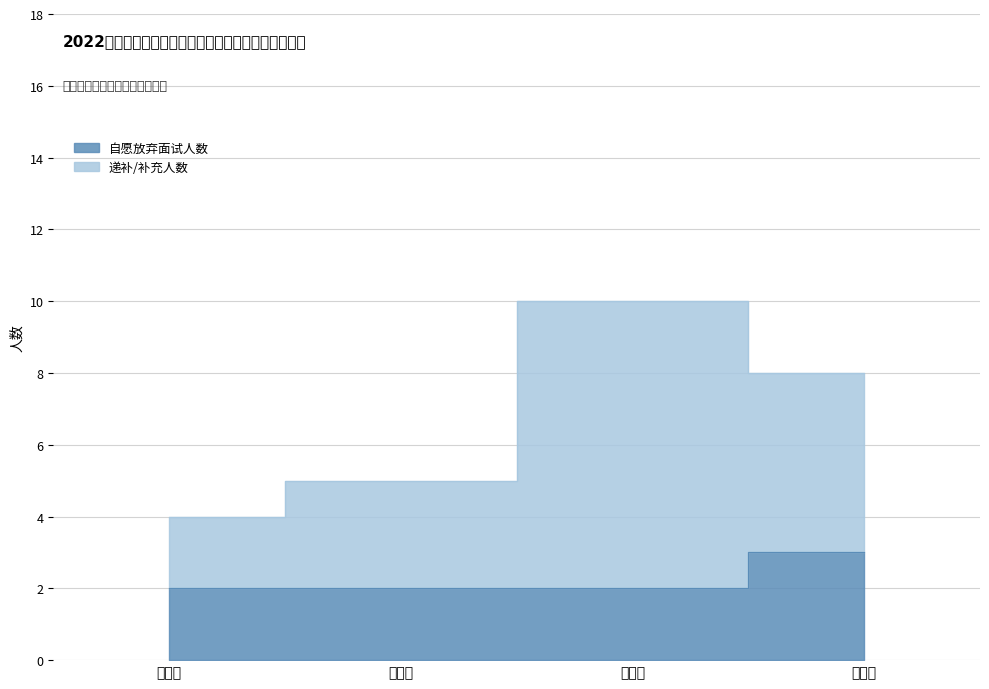

Reading left to right, extract all data points from this chart.

自愿放弃面试人数: 港北区=2	港南区=2	桂平市=2	平南县=3
递补/补充人数: 港北区=4	港南区=5	桂平市=10	平南县=8